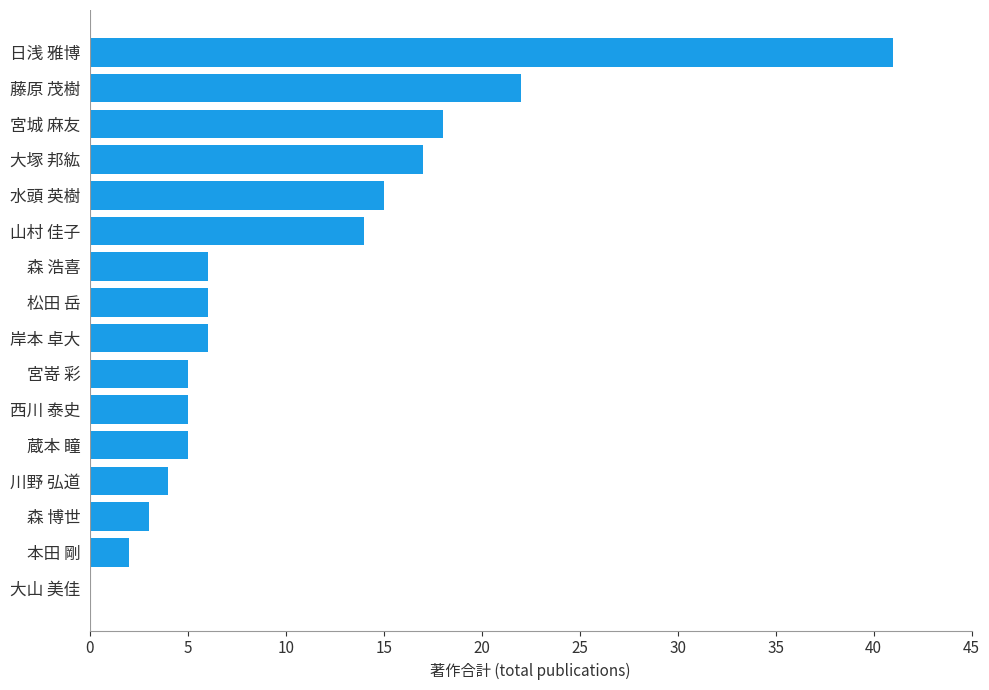

Reading bottom to top, extract all data points from this chart.

大山 美佳=0	本田 剛=2	森 博世=3	川野 弘道=4	蔵本 瞳=5	西川 泰史=5	宮嵜 彩=5	岸本 卓大=6	松田 岳=6	森 浩喜=6	山村 佳子=14	水頭 英樹=15	大塚 邦紘=17	宮城 麻友=18	藤原 茂樹=22	日浅 雅博=41